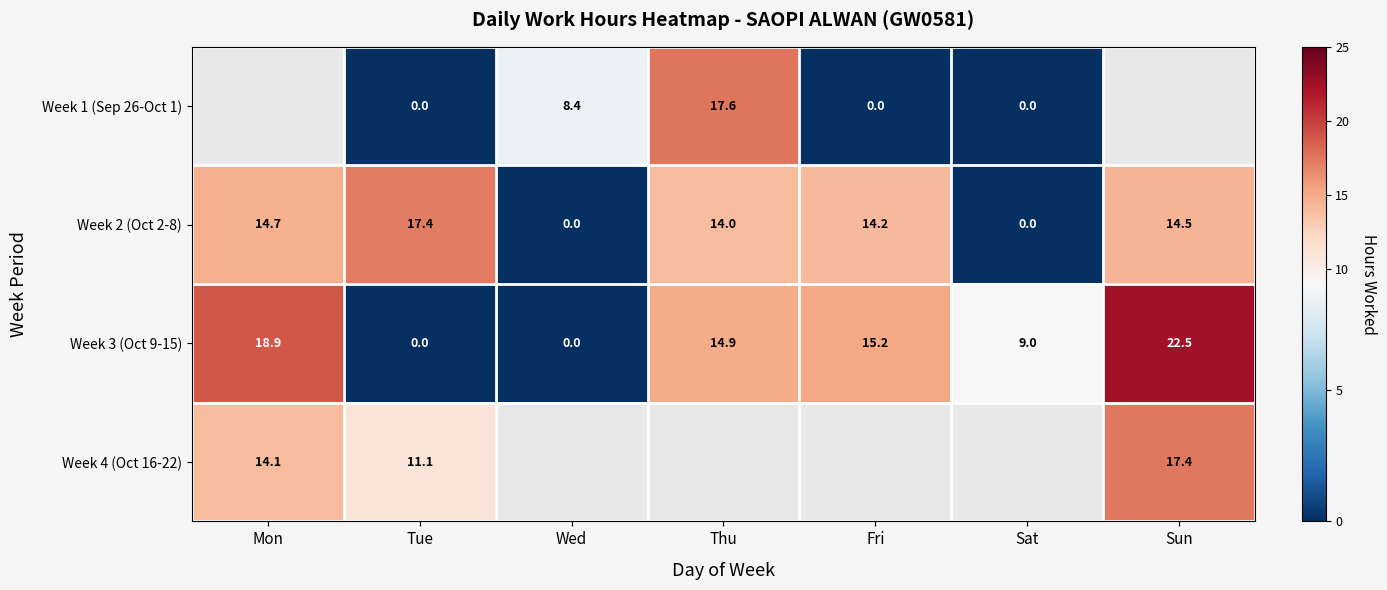

What is the total value across all series at Tue?

28.5